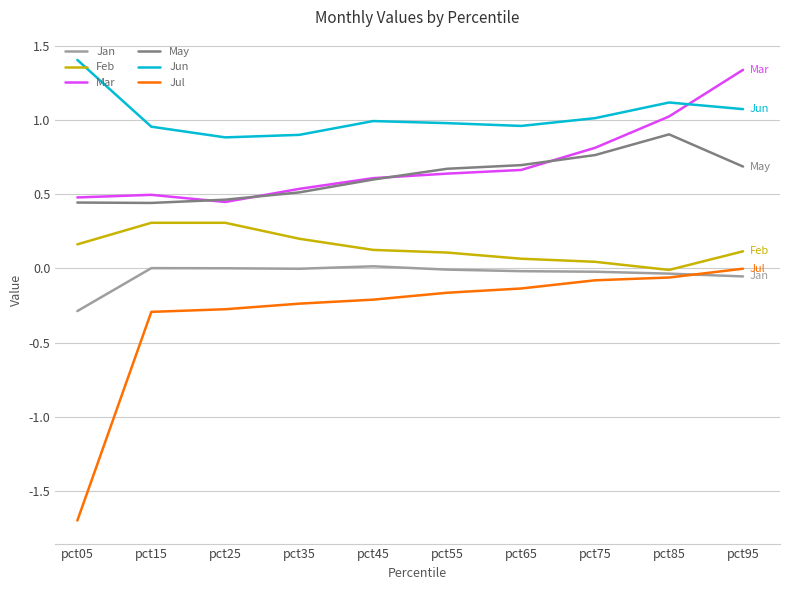

Between pct45 and pct95, which series saw the biggest shift?

Mar